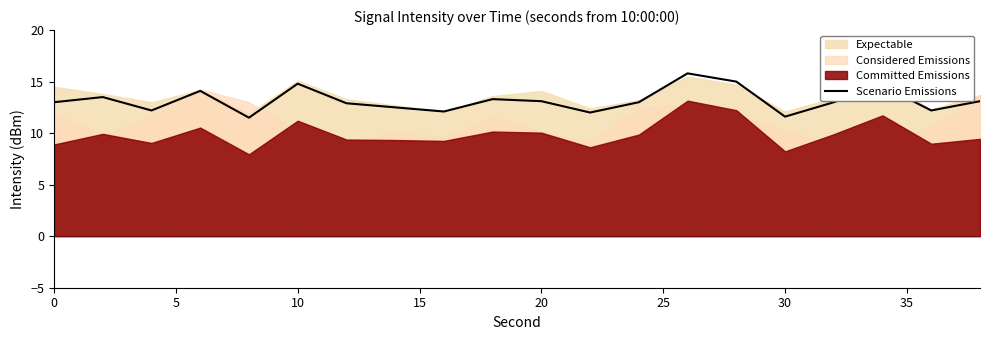

The value of Scenario Emissions at 10 is 14.8. True or false?

True